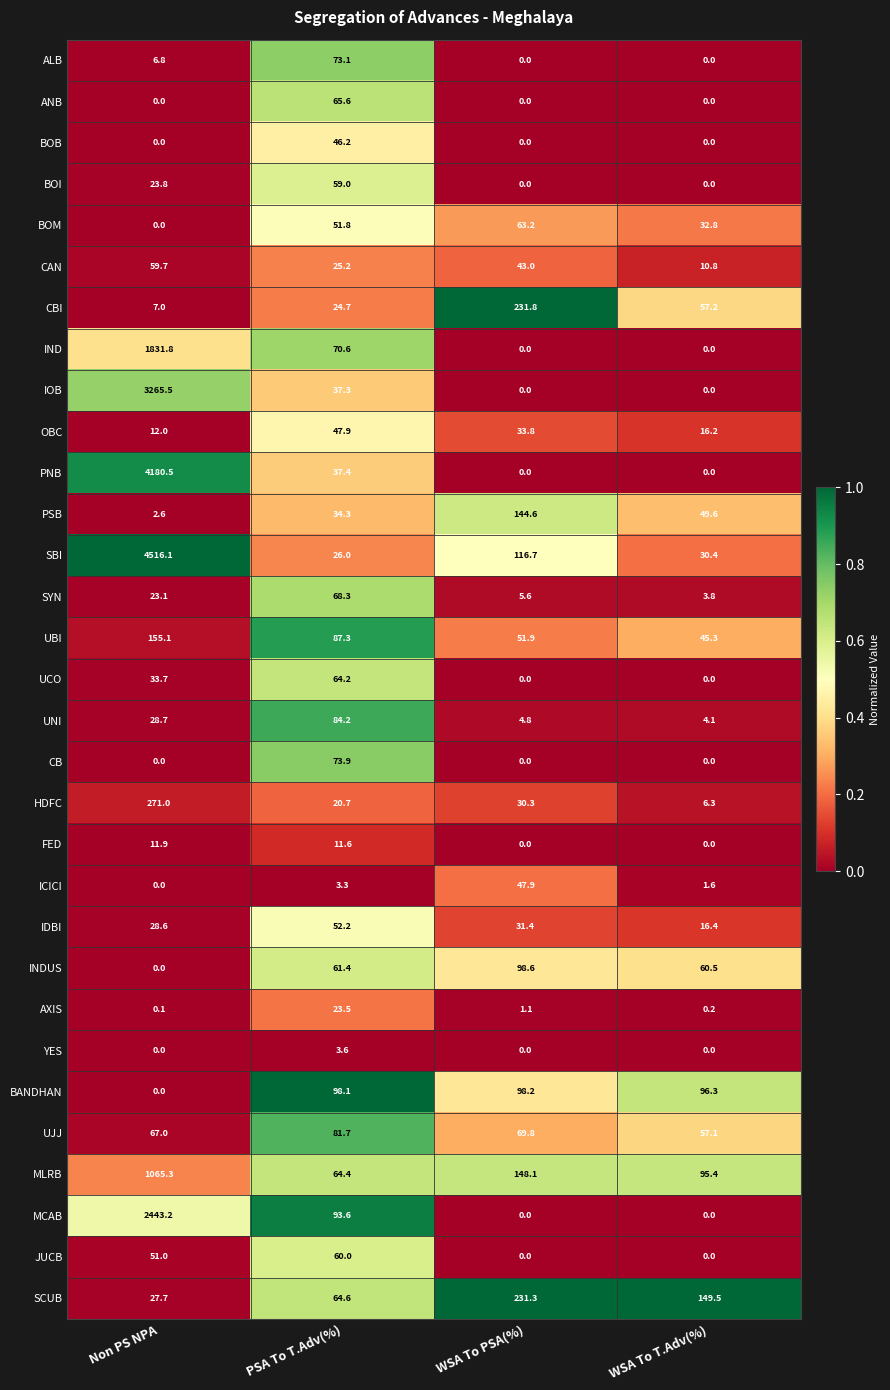

Which series has the largest total across all categories?

SBI